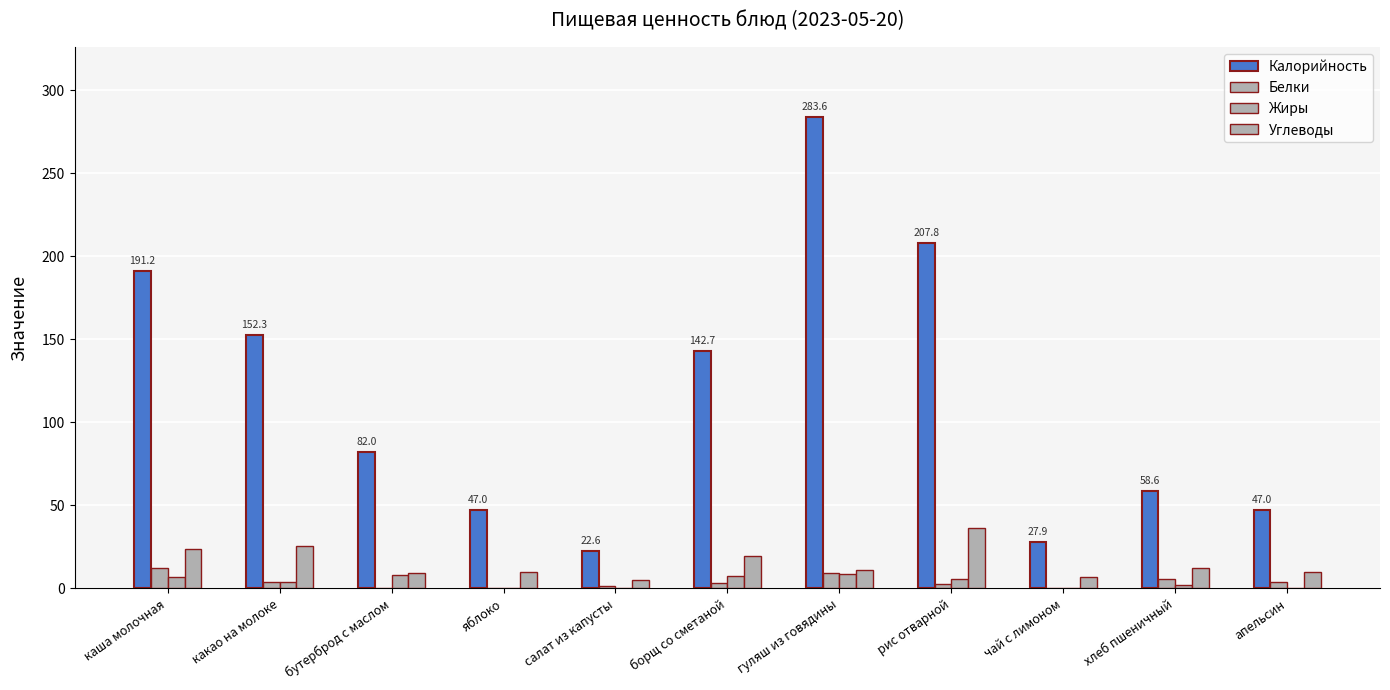

List the labels in order of Калорийность value, largest first.

гуляш из говядины, рис отварной, каша молочная, какао на молоке, борщ со сметаной, бутерброд с маслом, хлеб пшеничный, яблоко, апельсин, чай с лимоном, салат из капусты